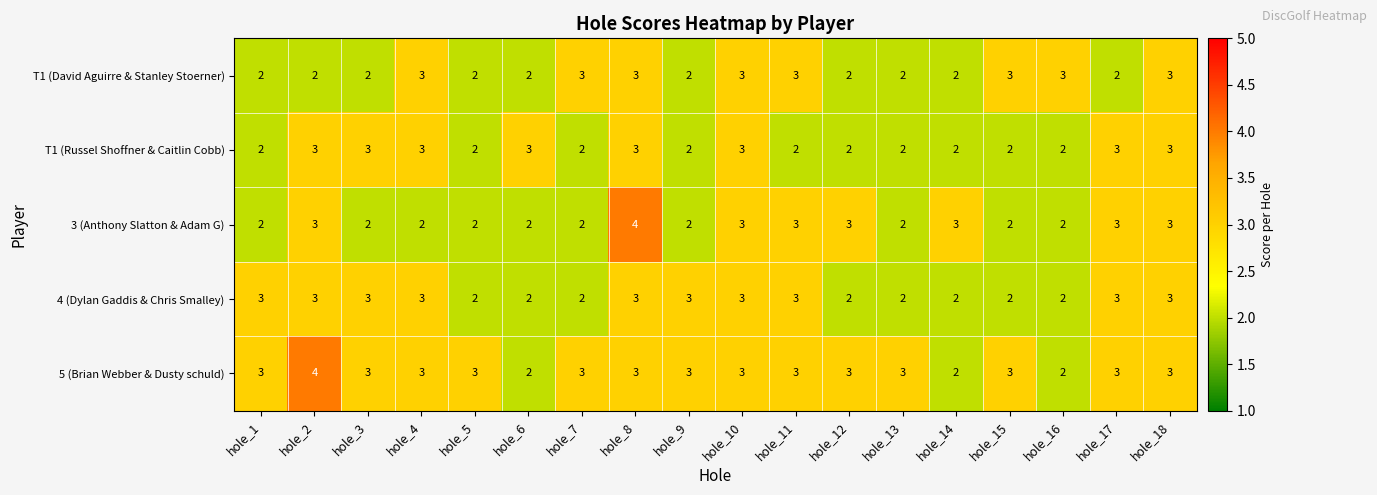

True or false: 3 (Anthony Slatton & Adam G) has a value of 2 at hole_16.

True